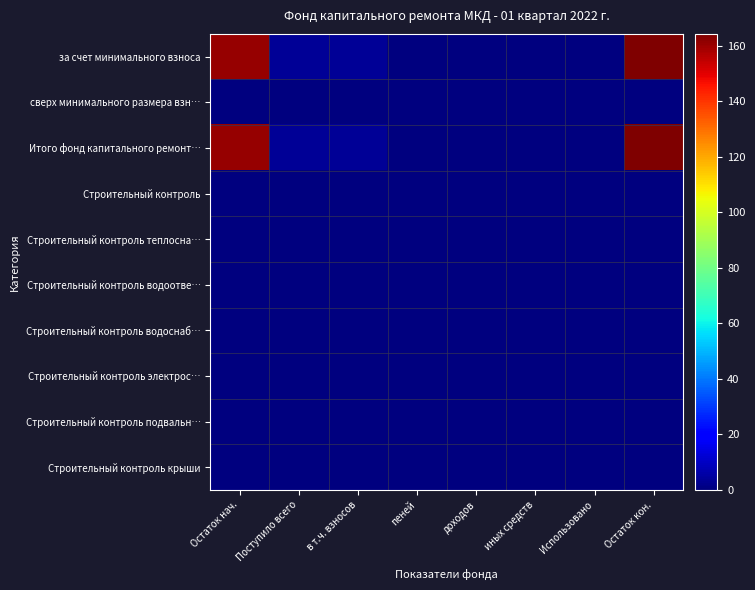

What is the greatest value displayed?

164.3